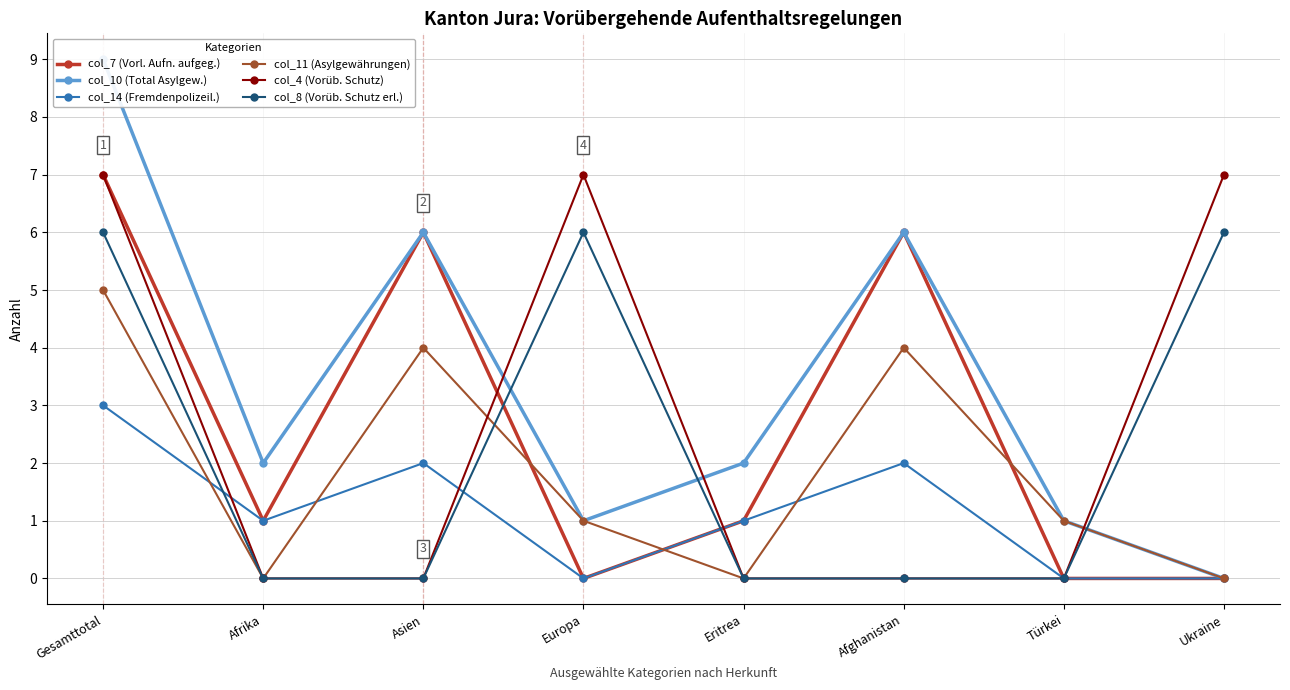

Reading left to right, extract all data points from this chart.

col_7 (Vorl. Aufn. aufgeg.): Gesamttotal=7	Afrika=1	Asien=6	Europa=0	Eritrea=1	Afghanistan=6	Türkei=0	Ukraine=0
col_10 (Total Asylgew.): Gesamttotal=9	Afrika=2	Asien=6	Europa=1	Eritrea=2	Afghanistan=6	Türkei=1	Ukraine=0
col_14 (Fremdenpolizeil.): Gesamttotal=3	Afrika=1	Asien=2	Europa=0	Eritrea=1	Afghanistan=2	Türkei=0	Ukraine=0
col_11 (Asylgewährungen): Gesamttotal=5	Afrika=0	Asien=4	Europa=1	Eritrea=0	Afghanistan=4	Türkei=1	Ukraine=0
col_4 (Vorüb. Schutz): Gesamttotal=7	Afrika=0	Asien=0	Europa=7	Eritrea=0	Afghanistan=0	Türkei=0	Ukraine=7
col_8 (Vorüb. Schutz erl.): Gesamttotal=6	Afrika=0	Asien=0	Europa=6	Eritrea=0	Afghanistan=0	Türkei=0	Ukraine=6